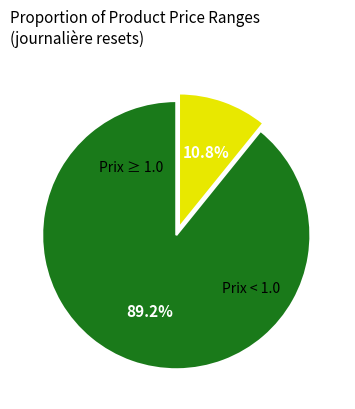

Does any single category account for the majority?

Yes